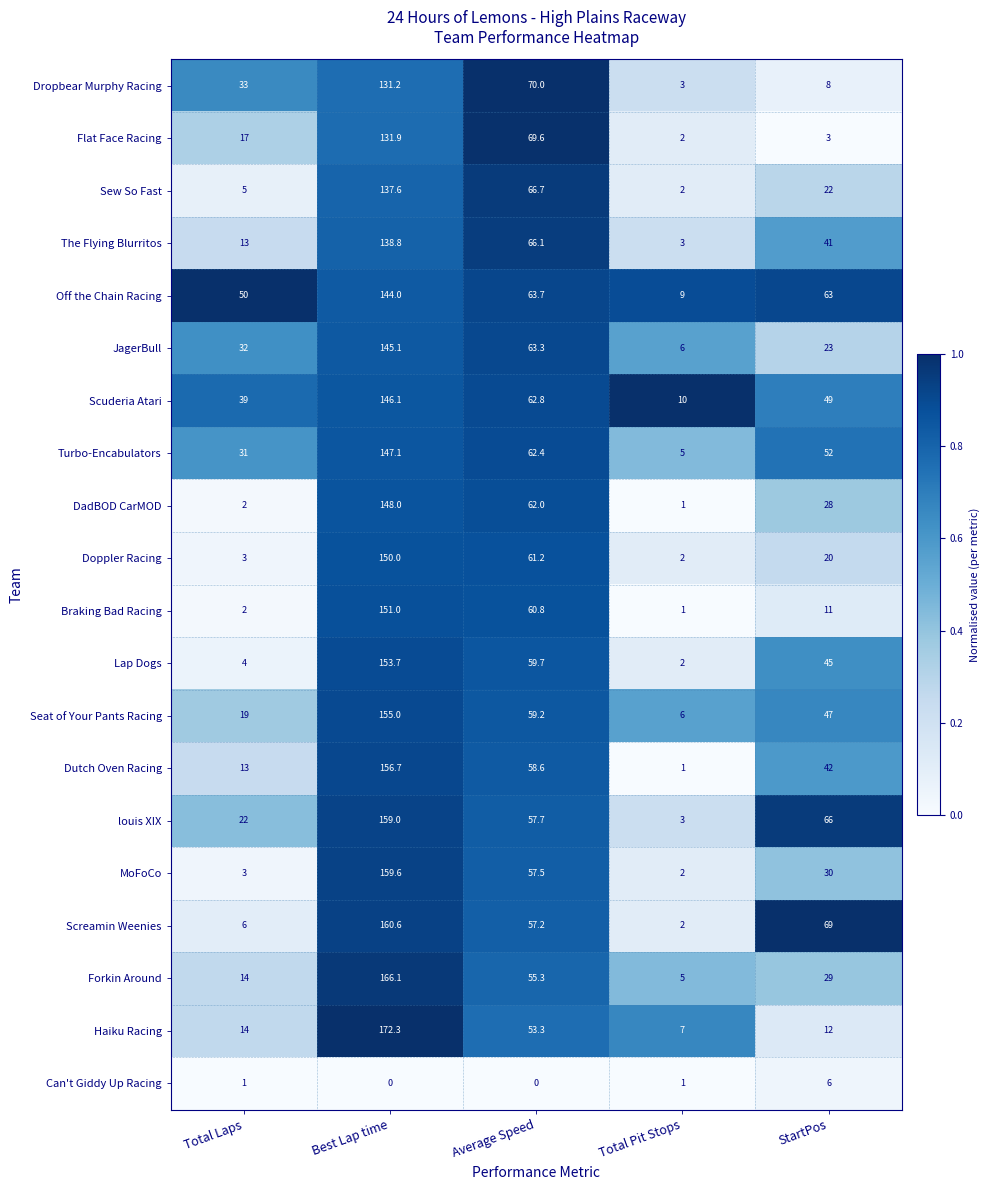

Which series has the largest total across all categories?

Off the Chain Racing